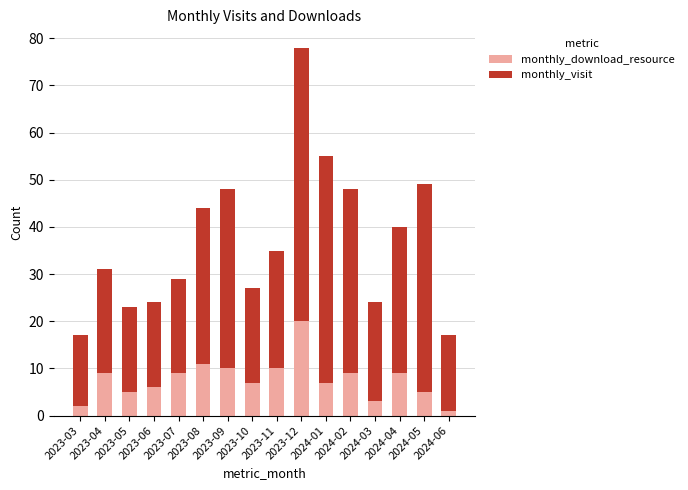

What is the difference between the second highest and second lowest values in the monthly_download_resource series?

9